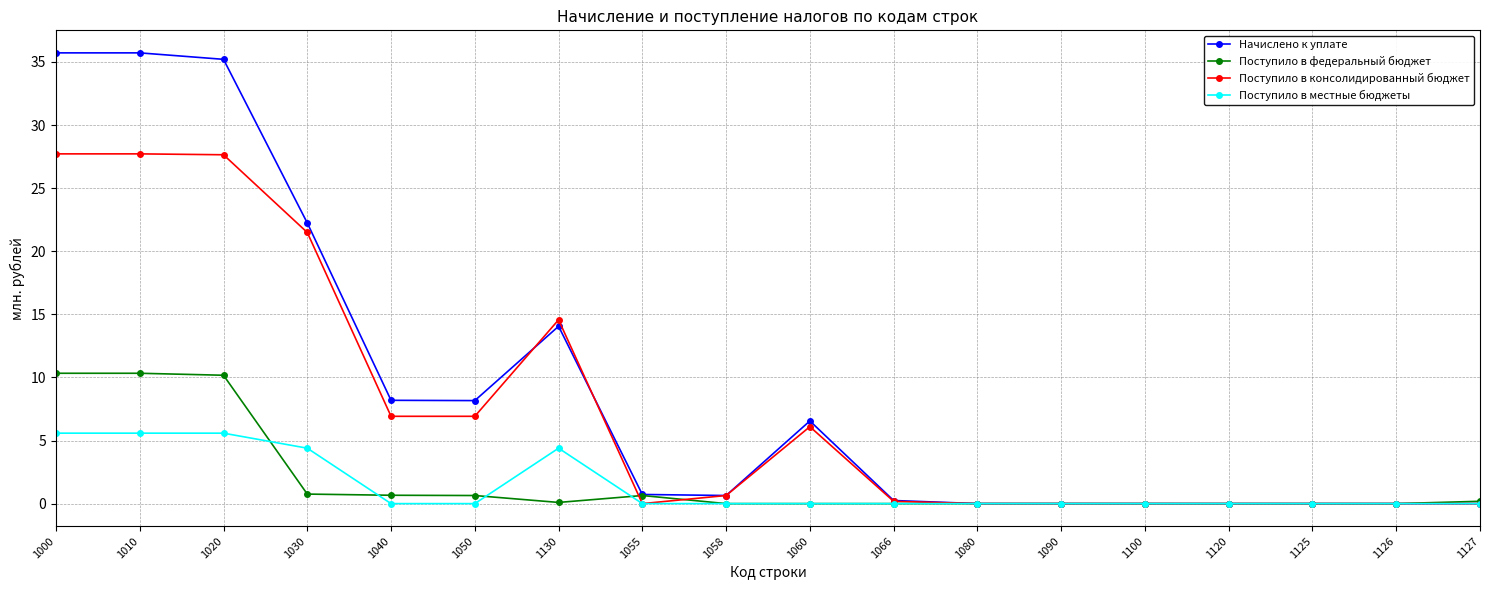

At how many categories does at least one series exceed 15?

4